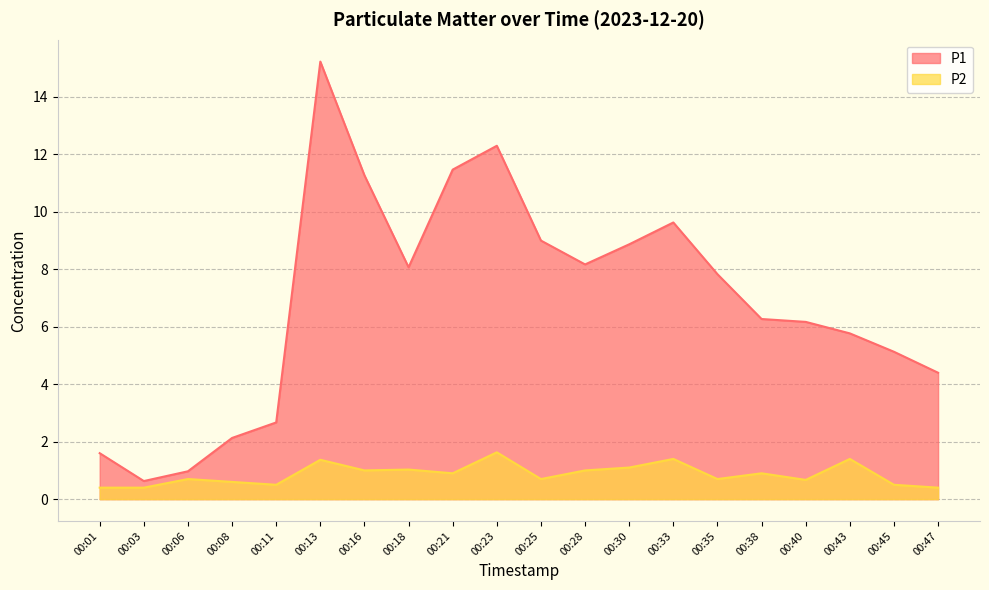

Reading left to right, extract all data points from this chart.

P1: 00:01=1.6	00:03=0.6	00:06=1.0	00:08=2.1	00:11=2.7	00:13=15.2	00:16=11.3	00:18=8.1	00:21=11.5	00:23=12.3	00:25=9.0	00:28=8.2	00:30=8.9	00:33=9.6	00:35=7.8	00:38=6.3	00:40=6.2	00:43=5.8	00:45=5.1	00:47=4.4
P2: 00:01=0.4	00:03=0.4	00:06=0.7	00:08=0.6	00:11=0.5	00:13=1.4	00:16=1.0	00:18=1.0	00:21=0.9	00:23=1.6	00:25=0.7	00:28=1.0	00:30=1.1	00:33=1.4	00:35=0.7	00:38=0.9	00:40=0.7	00:43=1.4	00:45=0.5	00:47=0.4